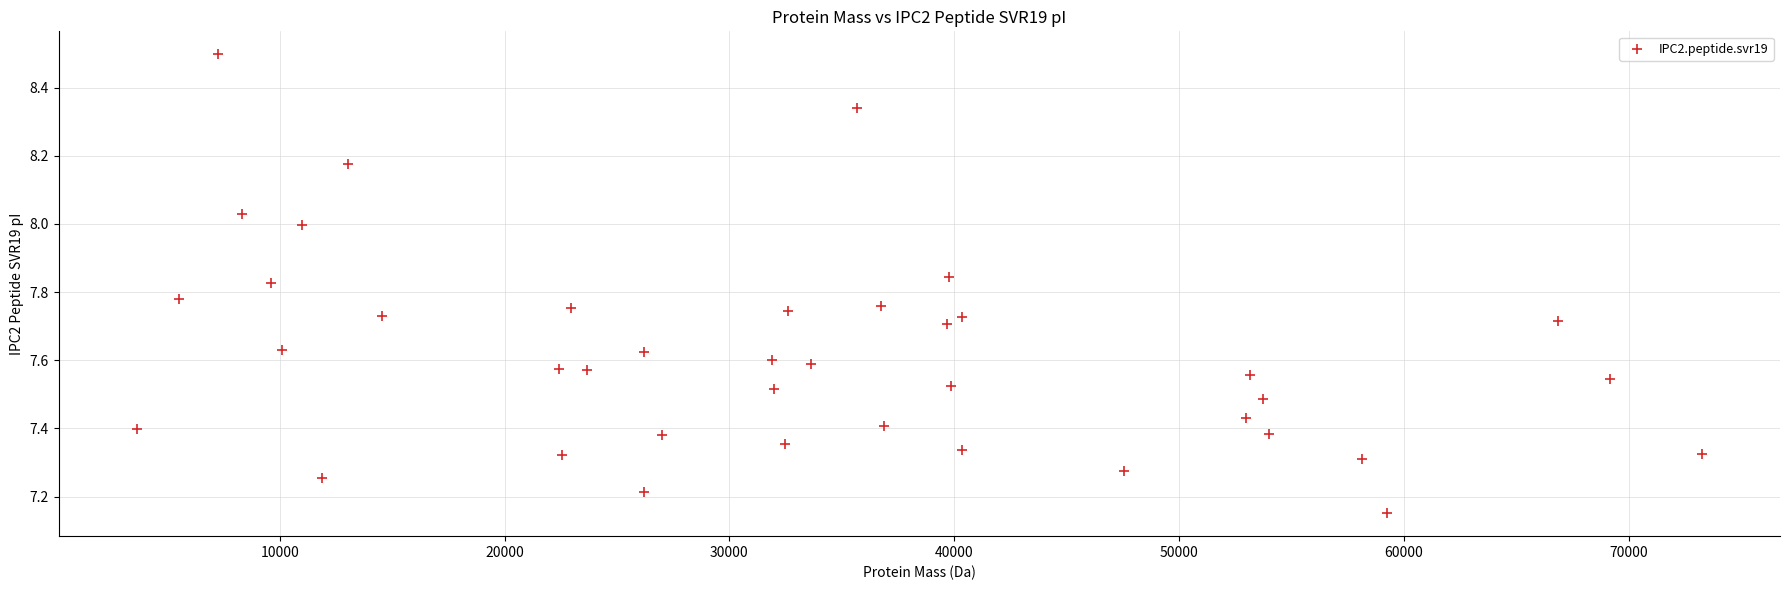

What is the range of X values (max minus min)?

69596.1